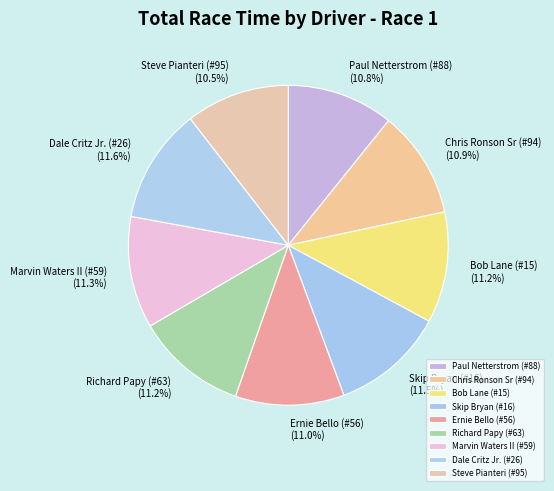

Is there a majority slice in this chart?

No